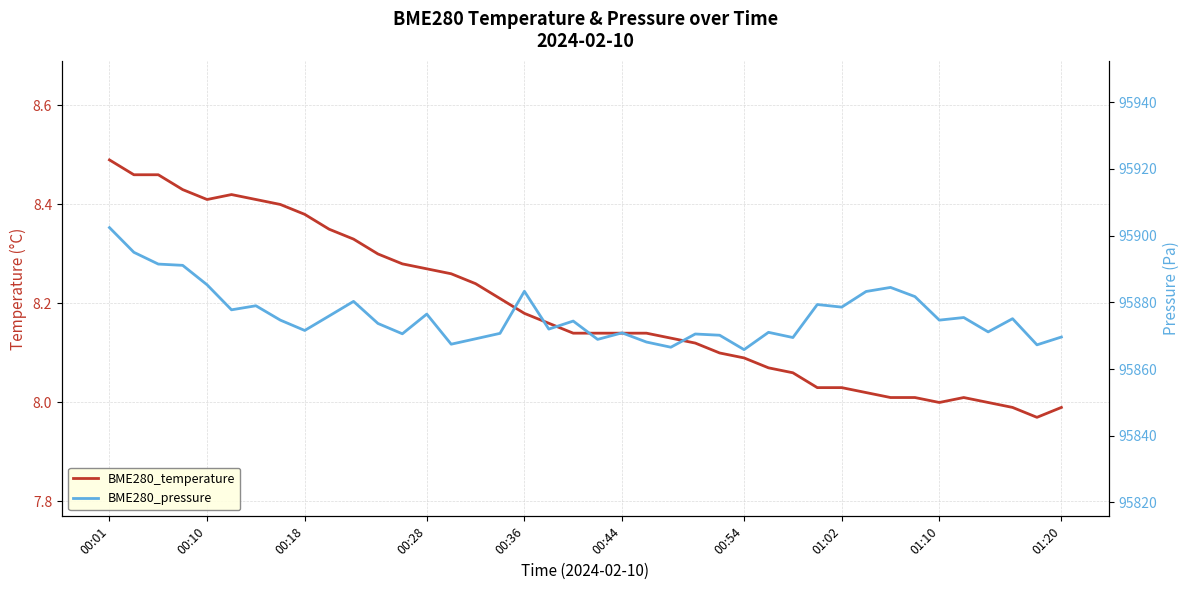

Count the number of categories in the chart.

40